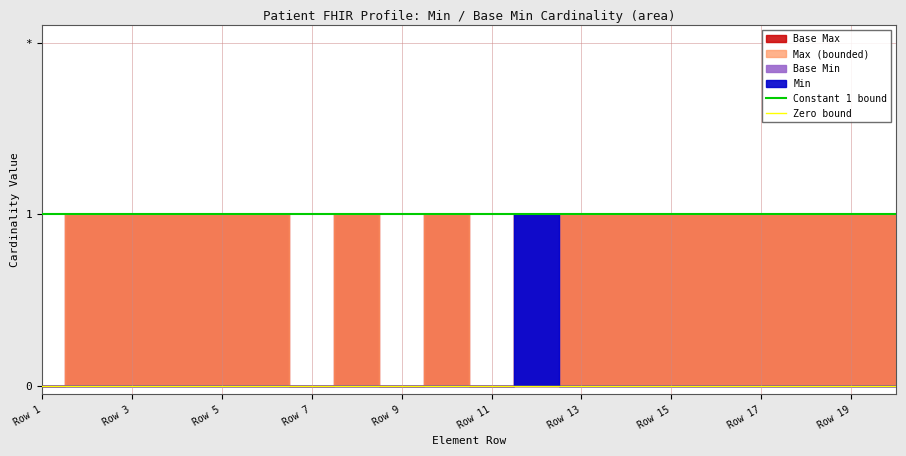

What is the greatest value displayed?

1